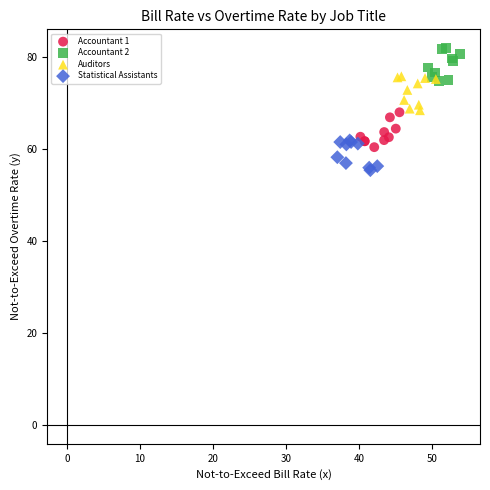

Which series reaches the maximum Y coordinate?

Accountant 2